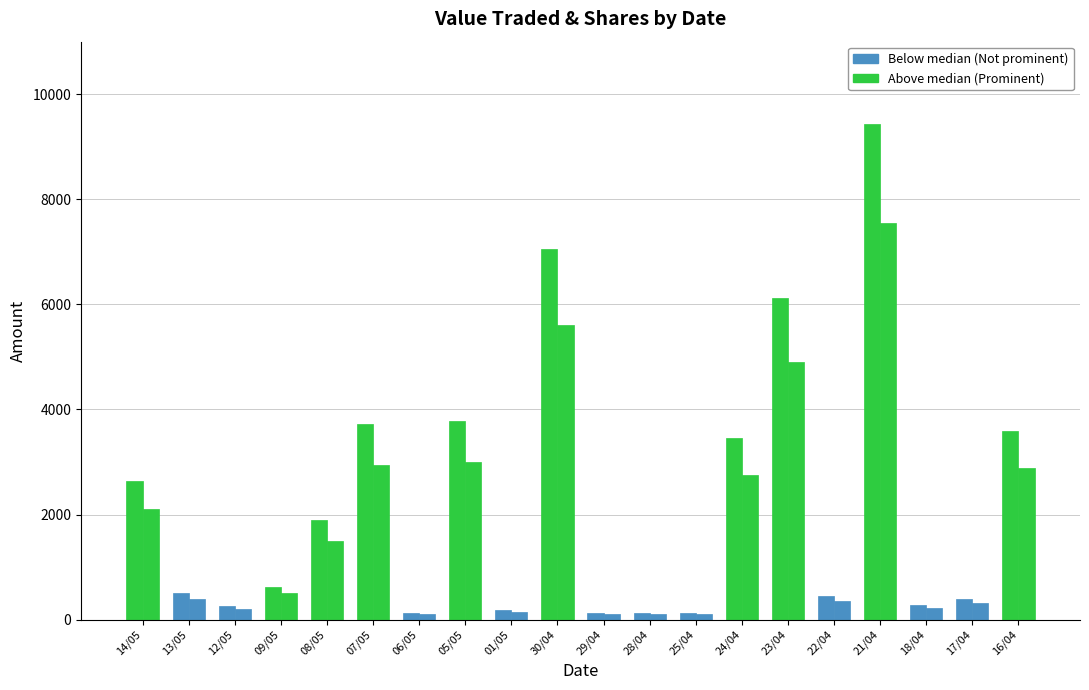

How many groups of bars are there?

20